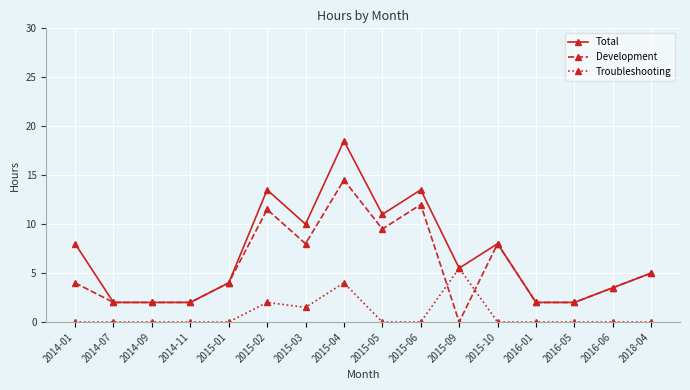

Which category has the highest value across all series?

2015-04